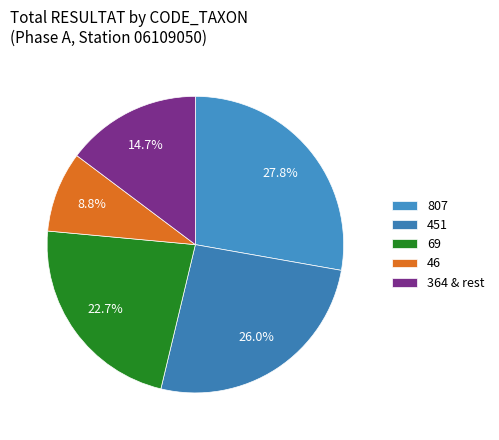

Rank the categories by value from lowest to highest.

46, 364 & rest, 69, 451, 807